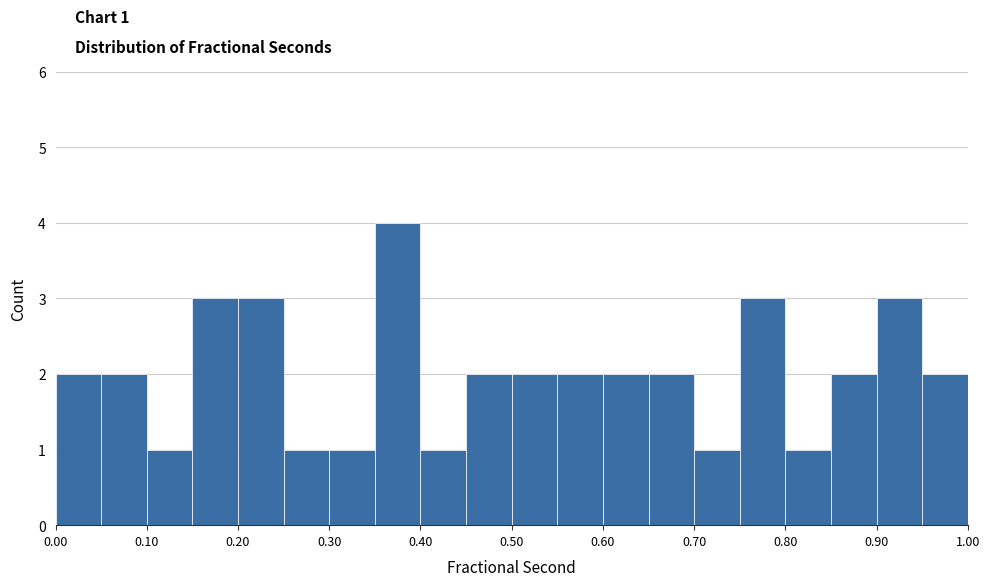

Which range on the x-axis has the tallest bar?

0.35 to 0.40